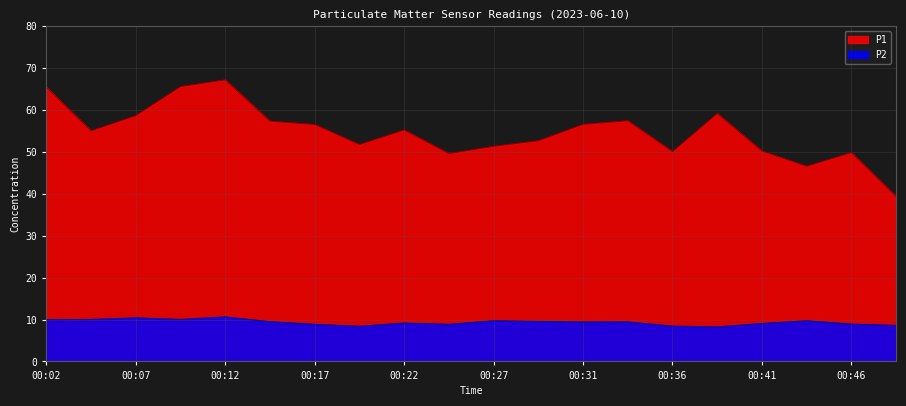

How many interior local peaks does the P2 series have?

6